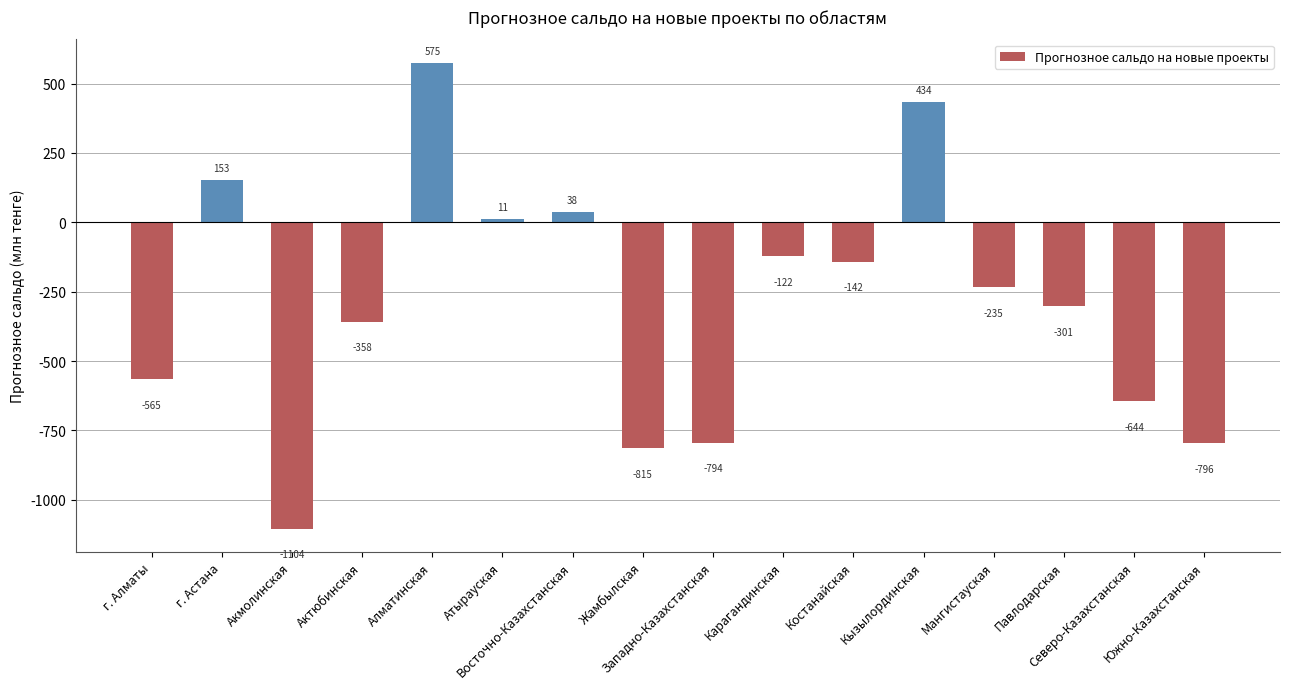

What position from the right is Акмолинская?

14